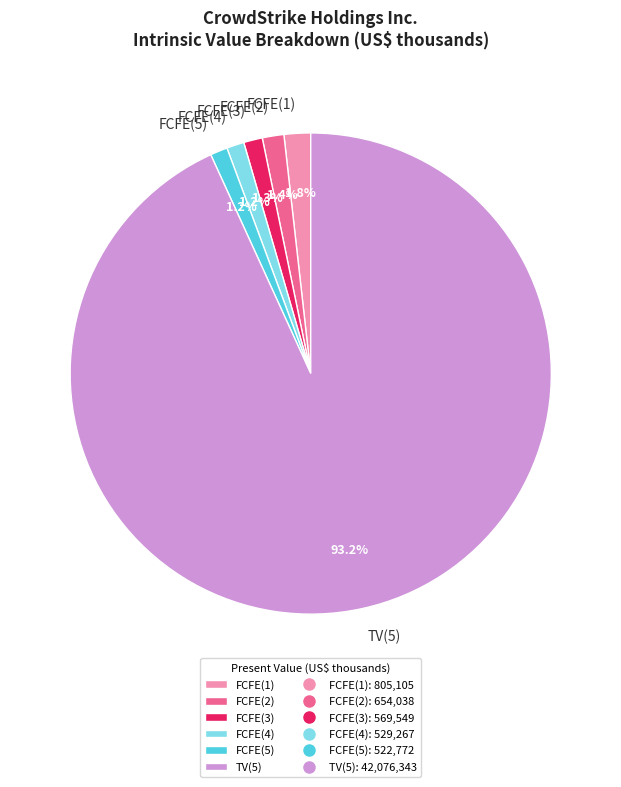

Which category has the biggest portion of the pie?

TV(5)